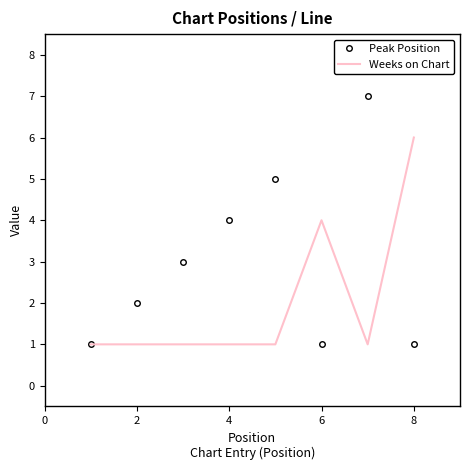

What is the highest value of the Peak Position series?

7